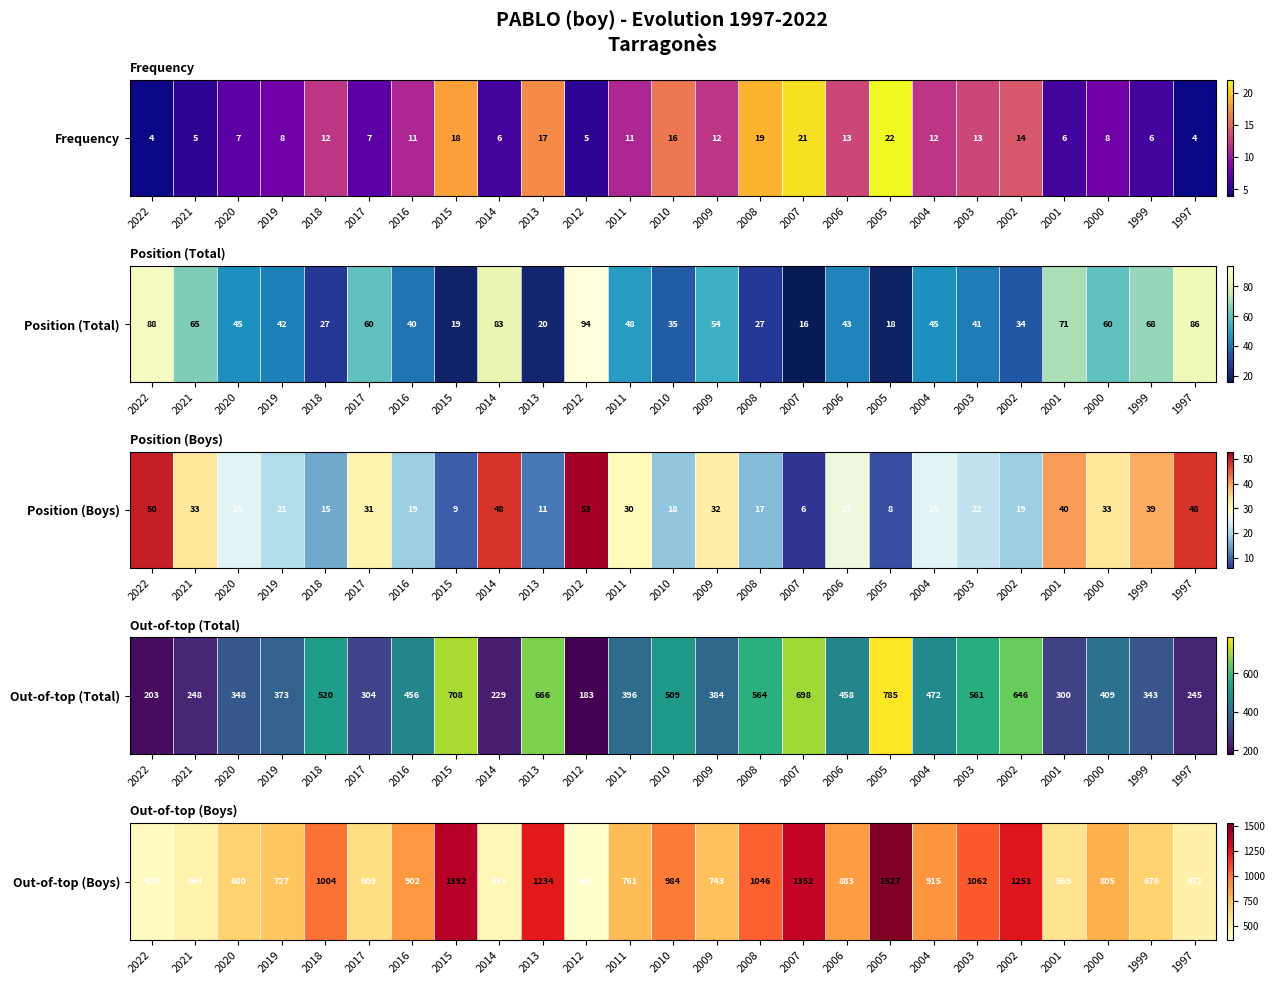

Between 2004 and 2015, which is larger?

2015